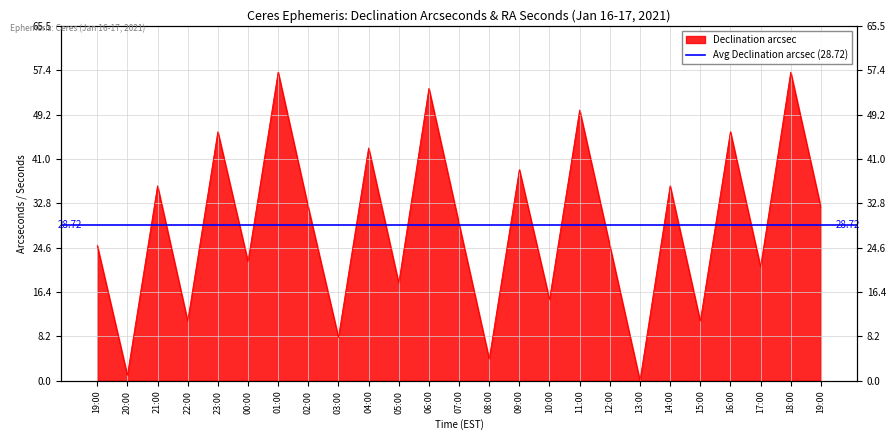

Reading left to right, list all the values displayed in this chart.

25	1	36	11	46	22	57	32	8	43	18	54	29	4	39	15	50	25	0	36	11	46	21	57	32